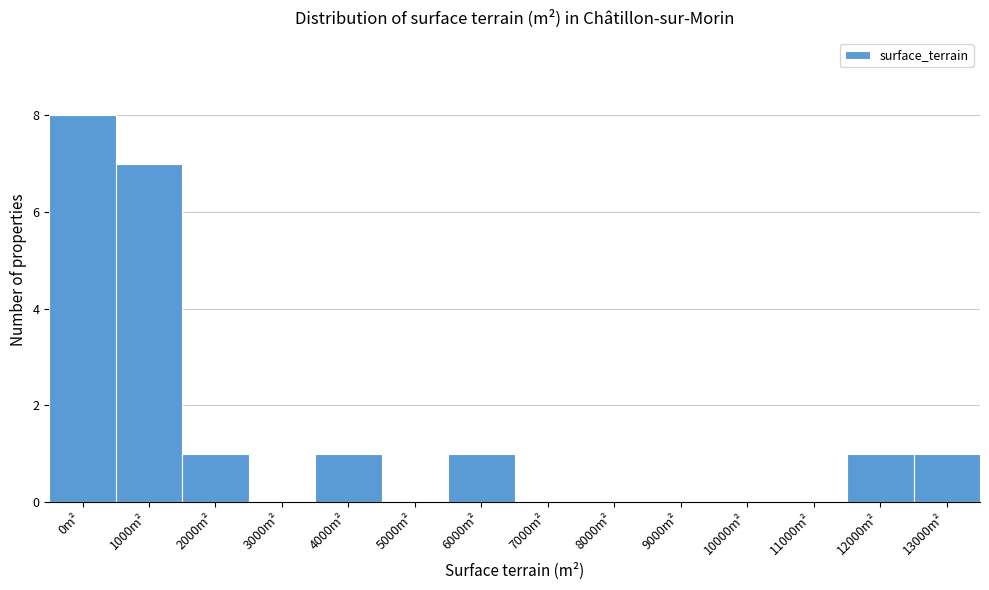

Reading right to left, extract all data points from this chart.

13000m²=1	12000m²=1	11000m²=0	10000m²=0	9000m²=0	8000m²=0	7000m²=0	6000m²=1	5000m²=0	4000m²=1	3000m²=0	2000m²=1	1000m²=7	0m²=8